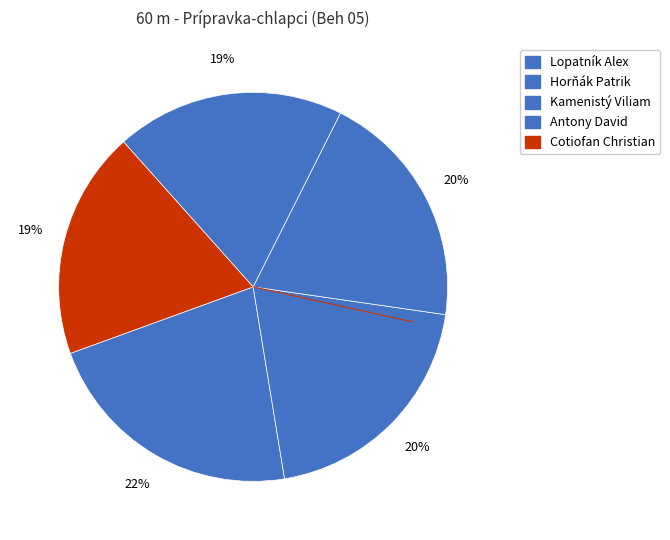

How many segments does this pie chart have?

5